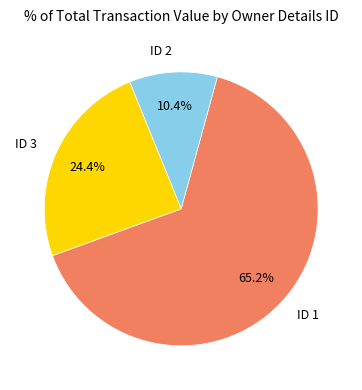

Which category has the biggest portion of the pie?

ID 1